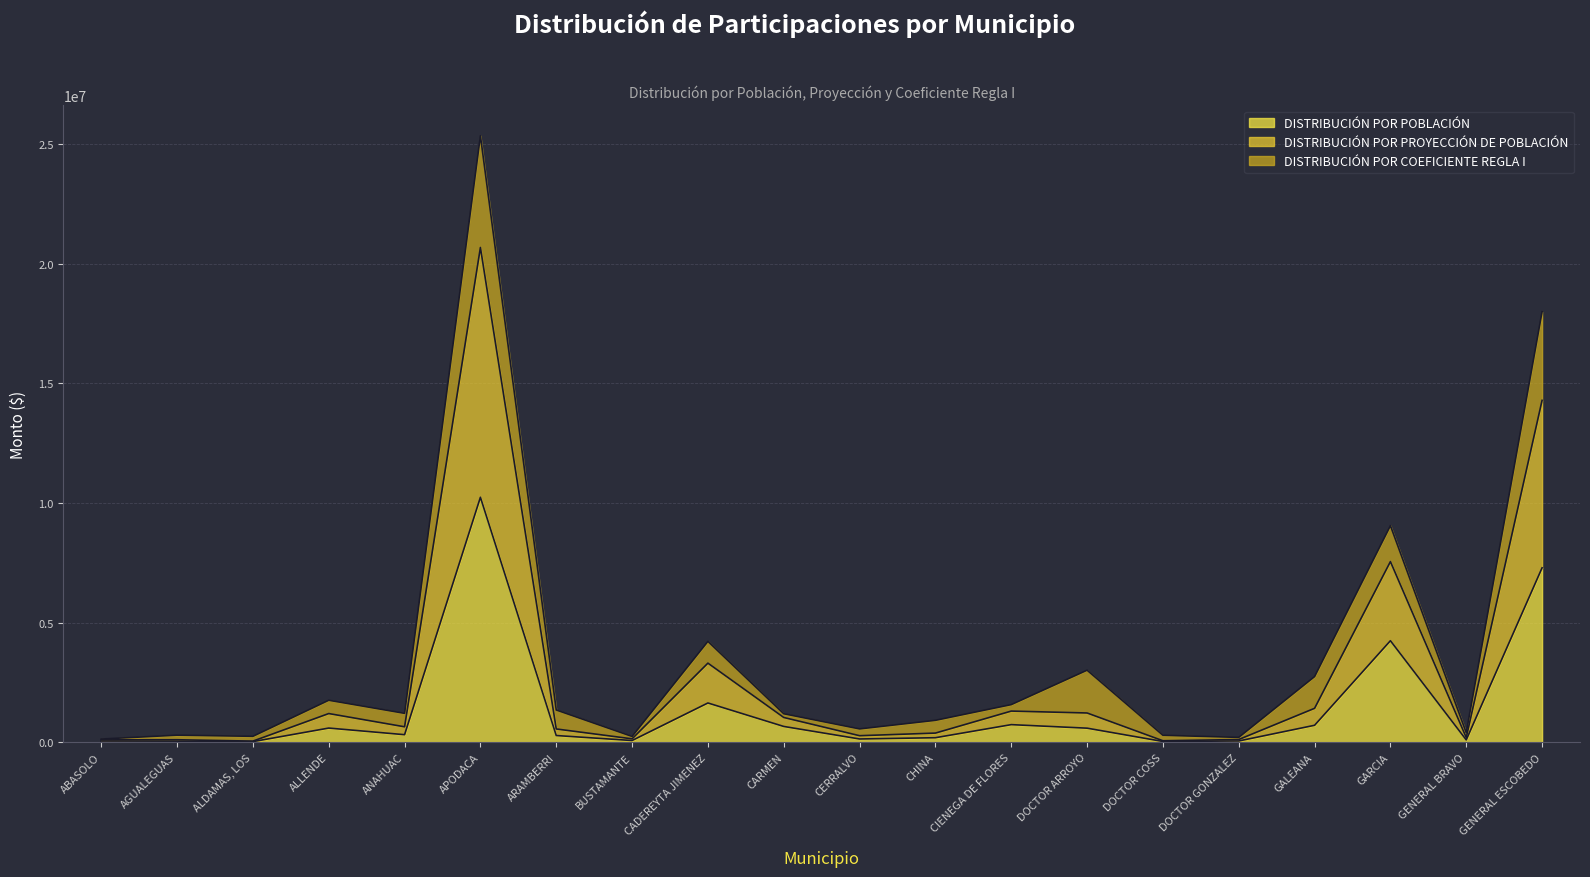

How many data points in DISTRIBUCIÓN POR POBLACIÓN are above 311925?

10